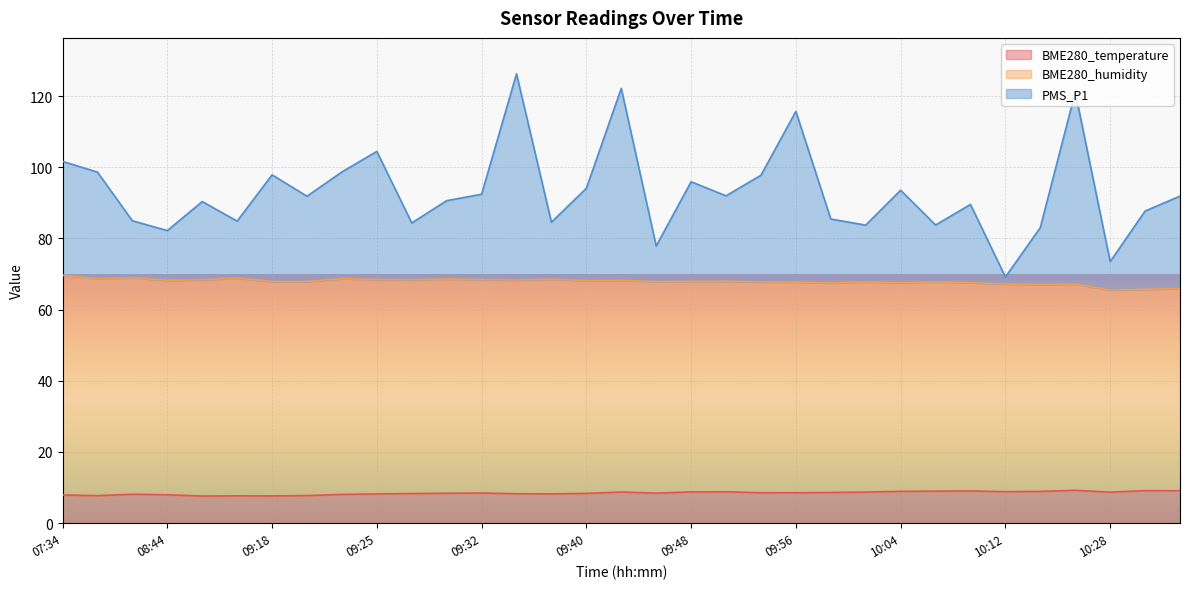

What is the maximum value shown in the chart?

126.3